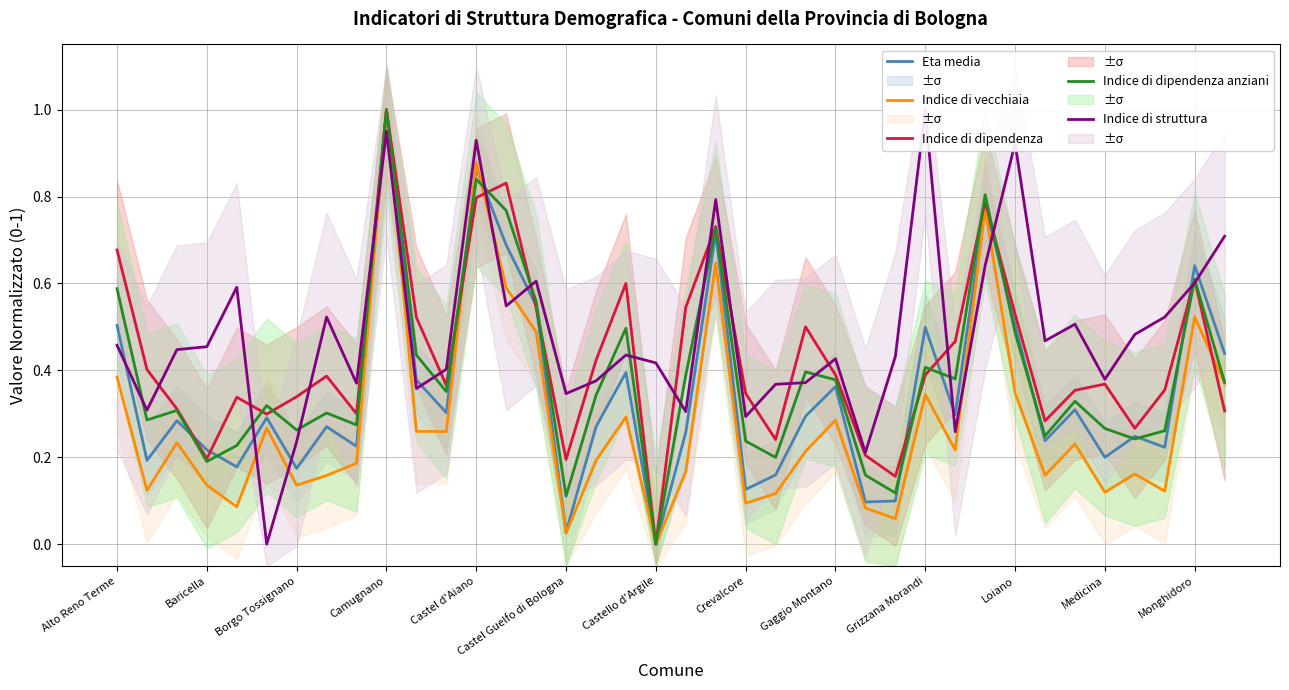

What is the sum of the Indice di dipendenza values at 28 and 14?

1.0